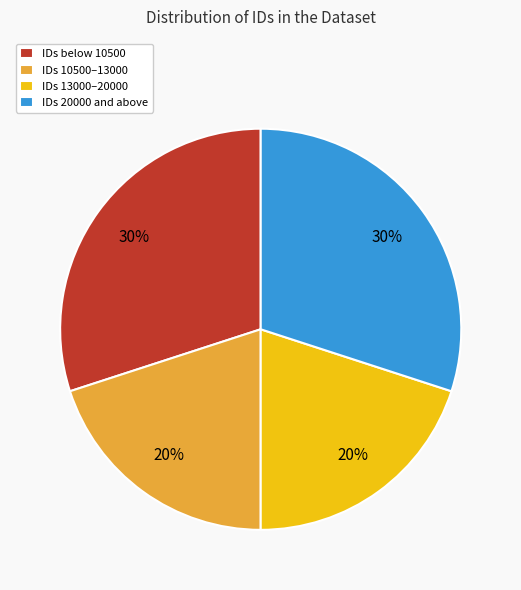

Count the number of slices in the pie.

4